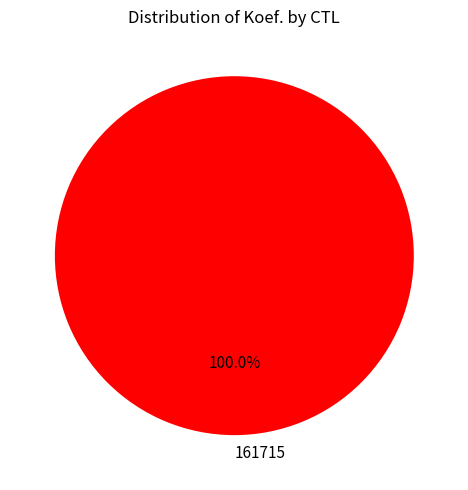

To the nearest percent, what percentage of the pie is 161715?

100%